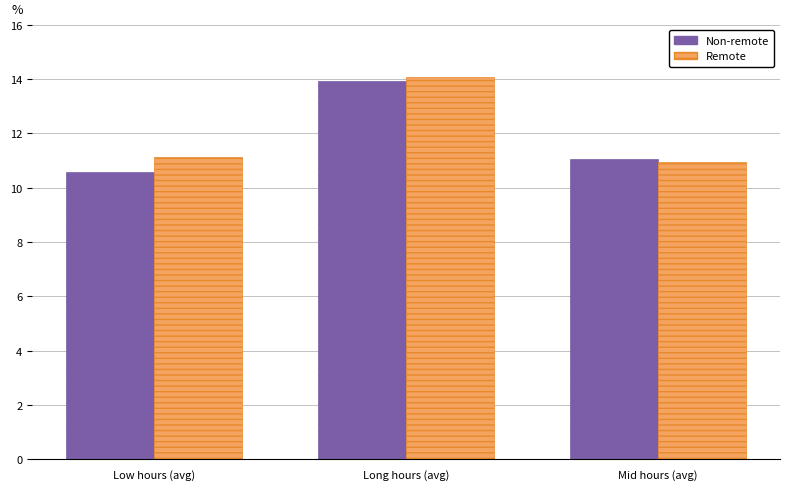

Which series changed the most between Low hours (avg) and Long hours (avg)?

Non-remote